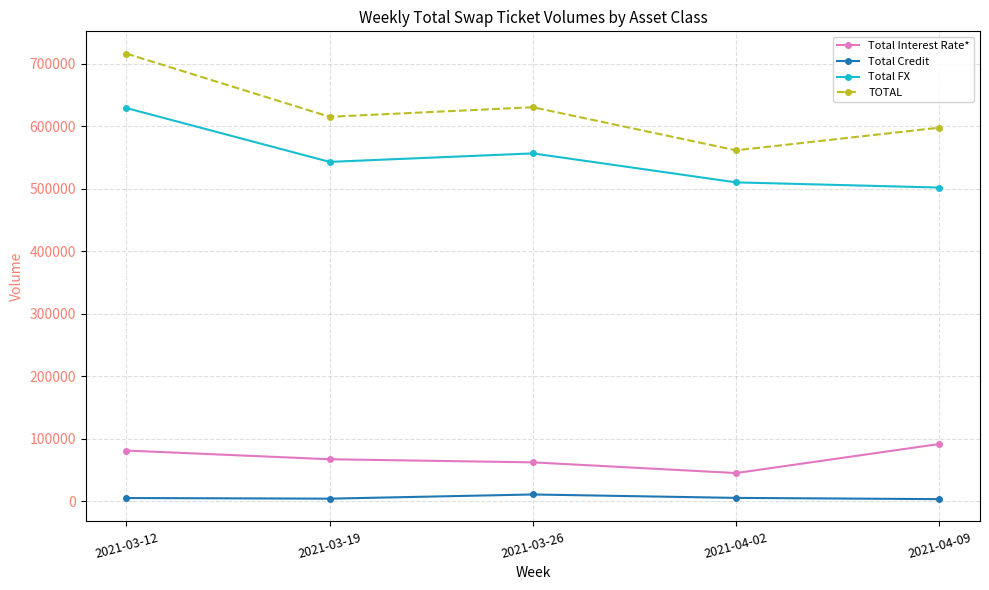

True or false: Total FX and Total Credit intersect in this chart.

False